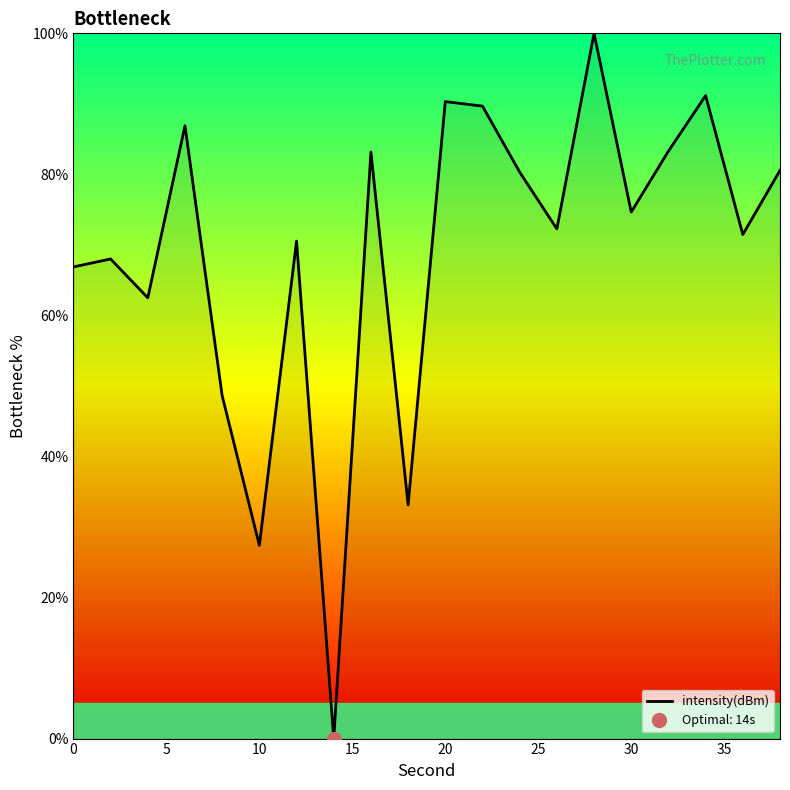

What is the highest value of the intensity(dBm) series?

100.0